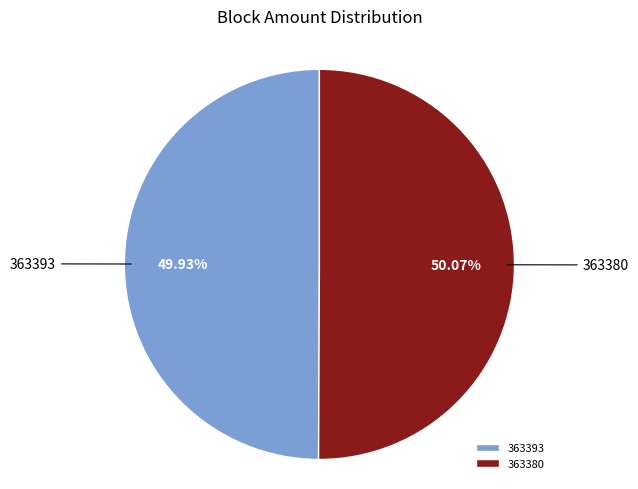

How many slices are in this pie chart?

2